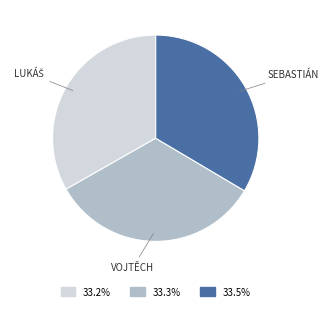

Does any single category account for the majority?

No